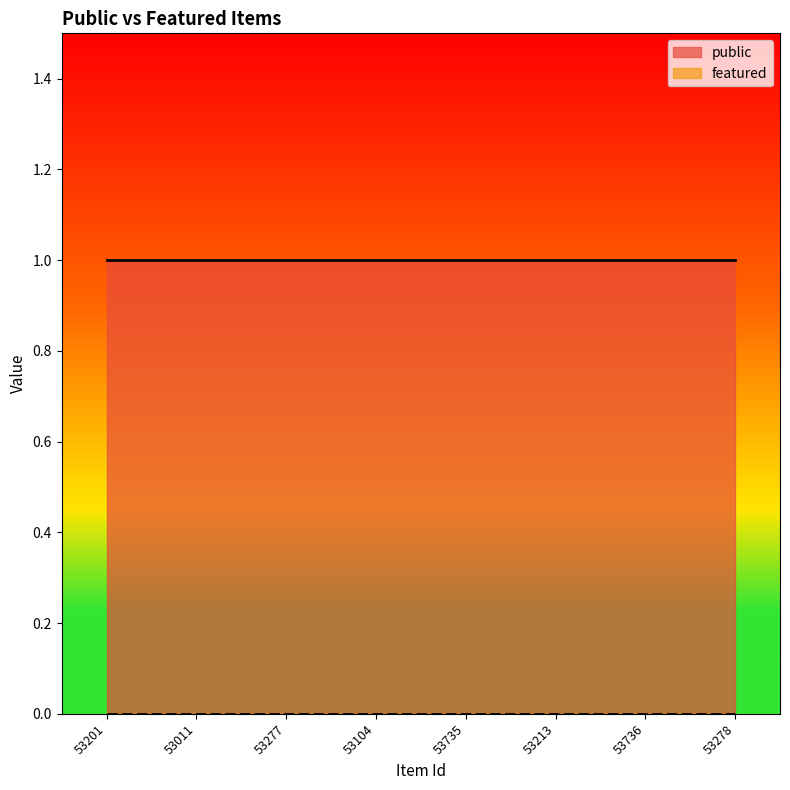

What is the label of the 1st point from the right?

53278